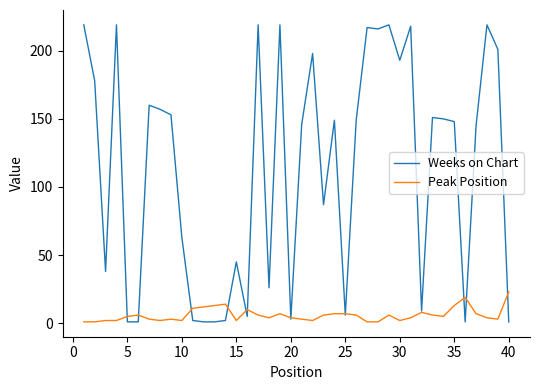

Which series has the largest total across all categories?

Weeks on Chart